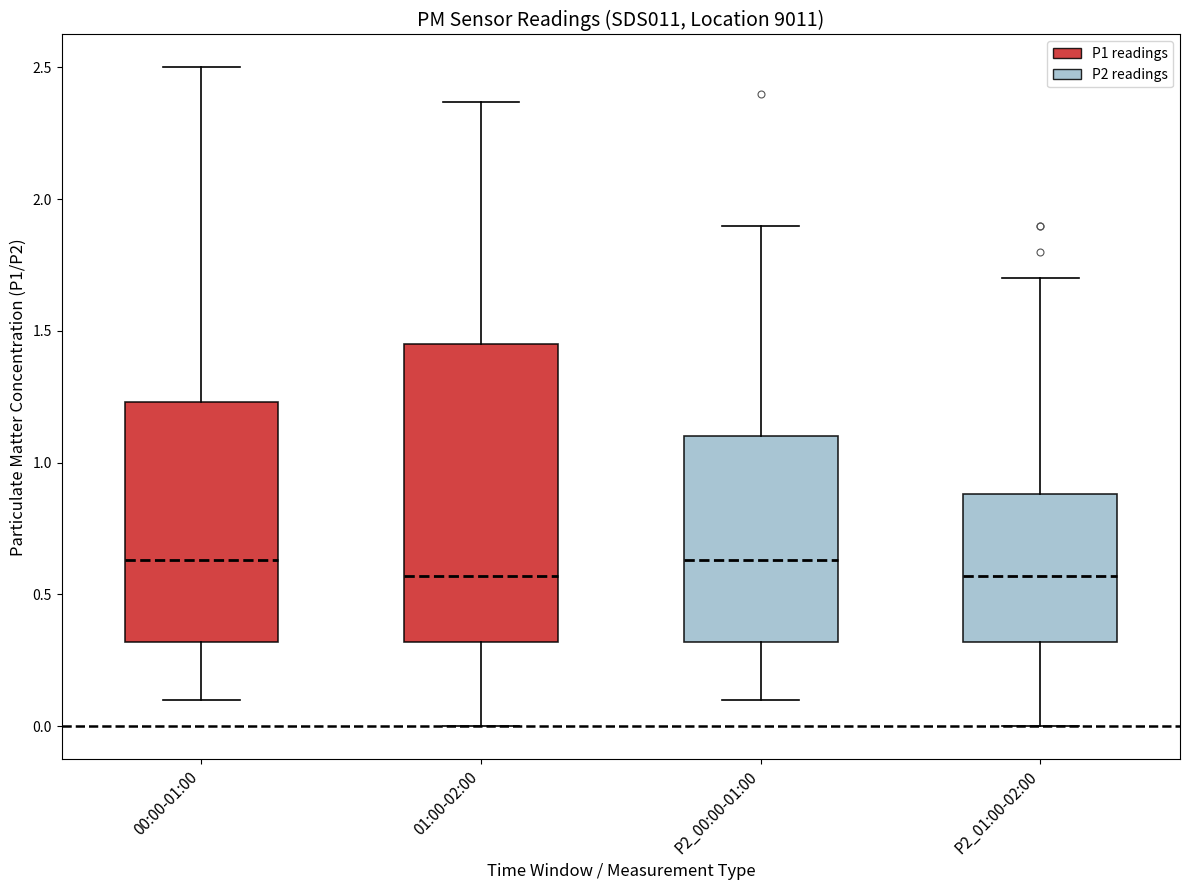

Reading left to right, read every box against the y-axis: the position of its median line, the range the box covers, and the ends of its whiskers. The values are not printed on the chart, so give them approximately, as read against the axis.

00:00-01:00: median 0.65, box 0.30 to 1.25, whiskers 0.10 to 2.50
01:00-02:00: median 0.55, box 0.30 to 1.45, whiskers 0.00 to 2.35
P2_00:00-01:00: median 0.65, box 0.30 to 1.10, whiskers 0.10 to 1.90
P2_01:00-02:00: median 0.55, box 0.30 to 0.90, whiskers 0.00 to 1.70